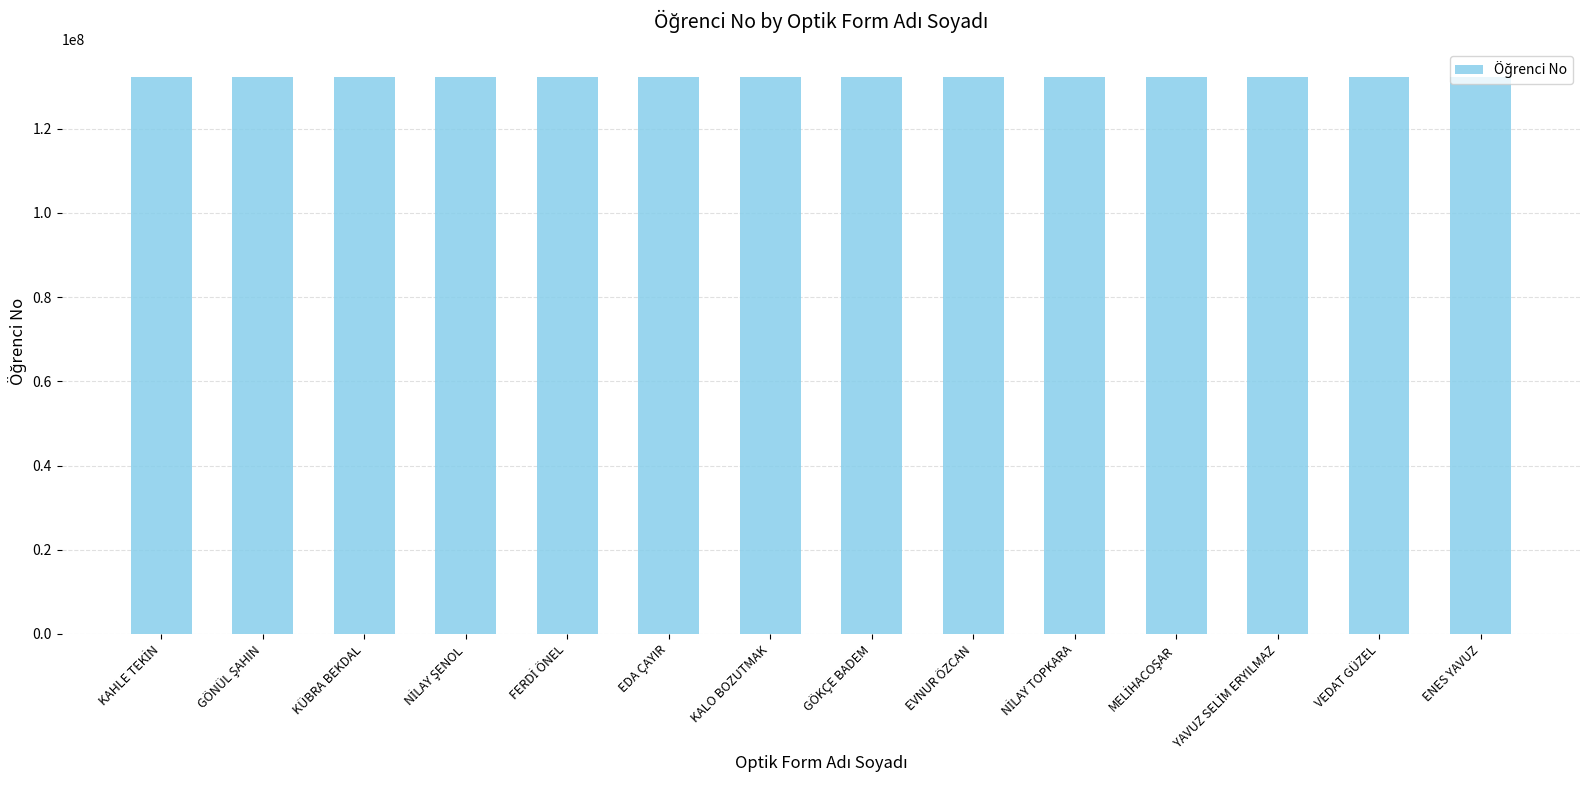

What is the ratio of the value at VEDAT GÜZEL to the value at ENES YAVUZ?

1.0